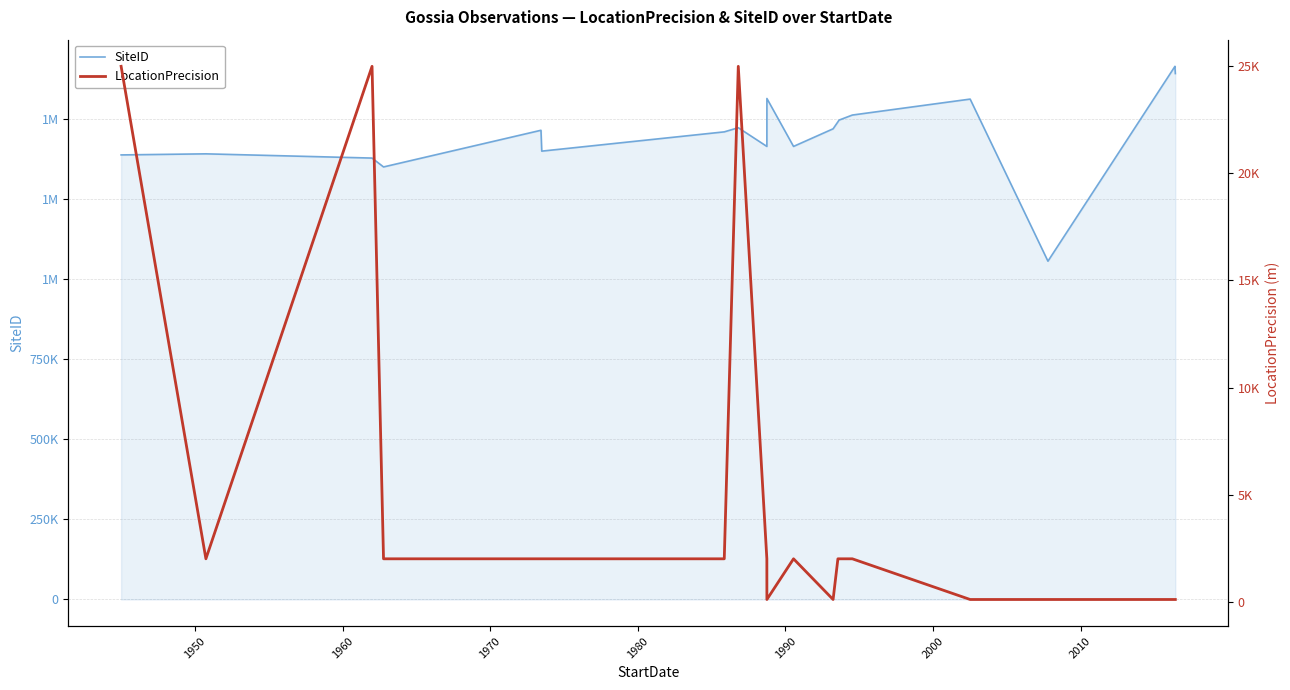

Reading left to right, list all the values displayed in this chart.

SiteID: 1388937	1392328	1379095	1351388	1465940	1400776	1460965	1473945	1415482	1565260	1415482	1470524	1492295	1497691	1513503	1563347	1056988	1665703	1663191	1643131
LocationPrecision: 25000	2000	25000	2000	2000	2000	2000	25000	2000	100	2000	100	2000	2000	2000	100	100	100	100	100